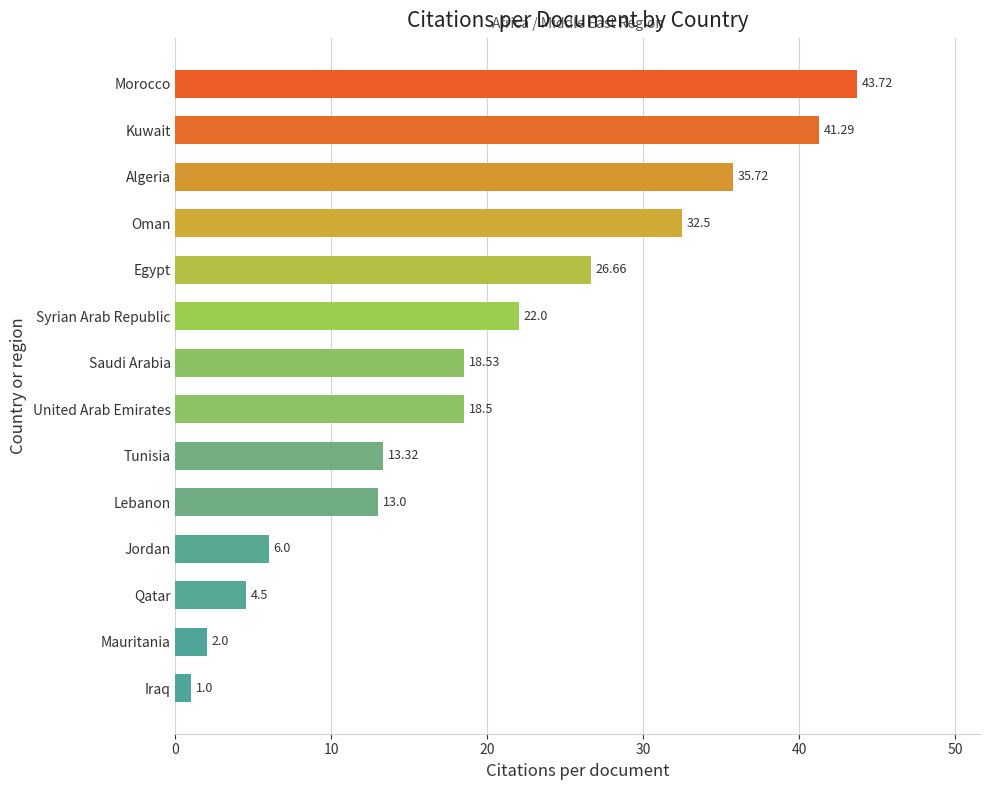

List the labels in order of value, largest first.

Morocco, Kuwait, Algeria, Oman, Egypt, Syrian Arab Republic, Saudi Arabia, United Arab Emirates, Tunisia, Lebanon, Jordan, Qatar, Mauritania, Iraq